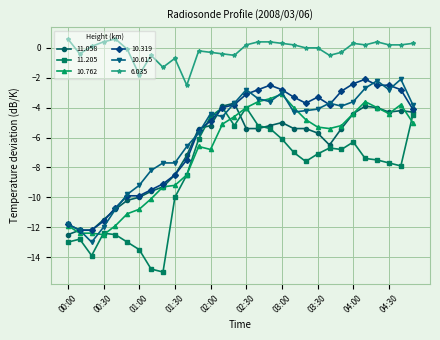

What is the minimum value for 10.319?

-12.2